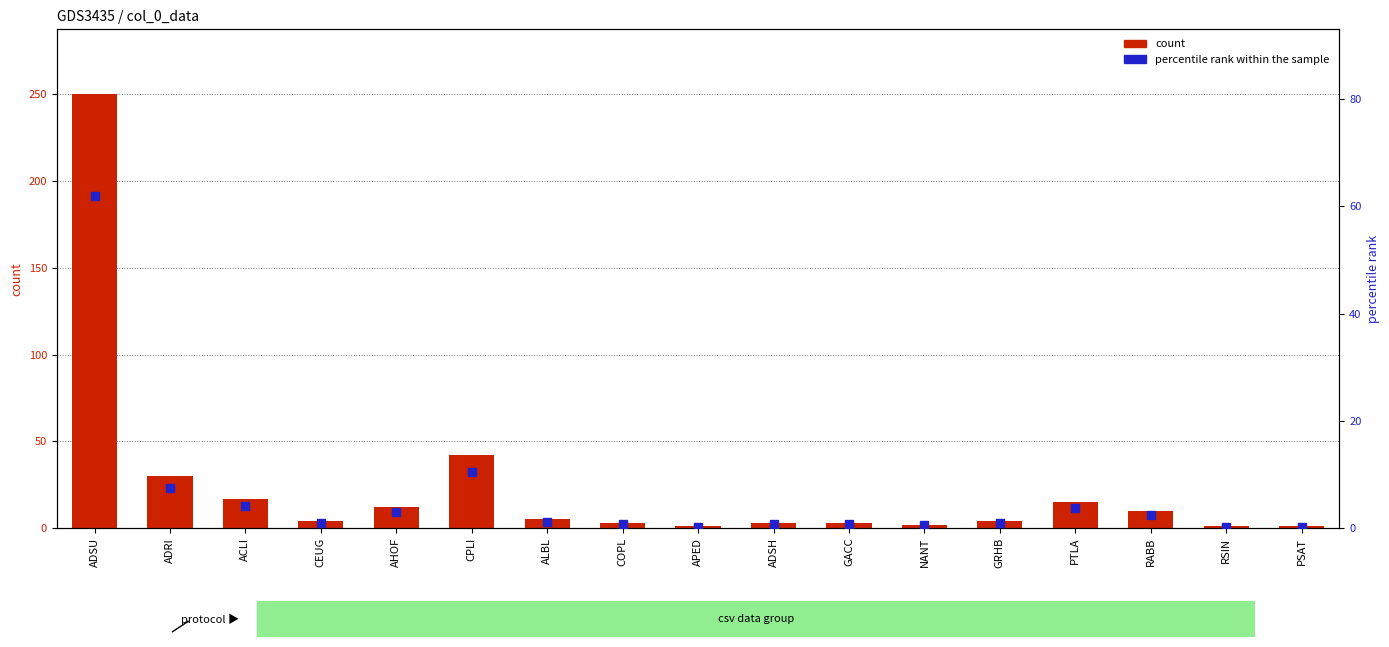

Which series contains the highest Y value?

count